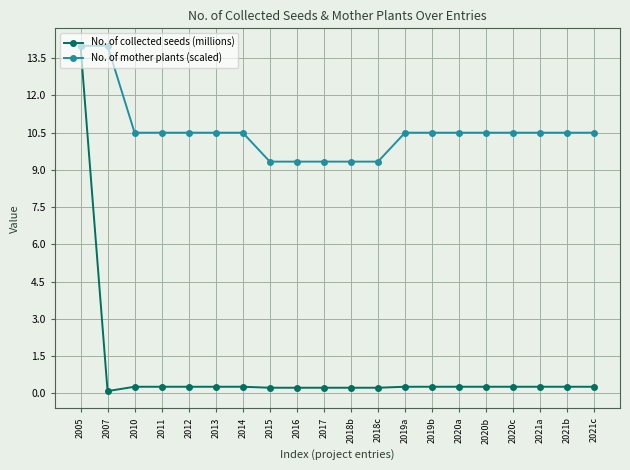

Rank the series at 2021c from highest to lowest value.

No. of mother plants (scaled), No. of collected seeds (millions)